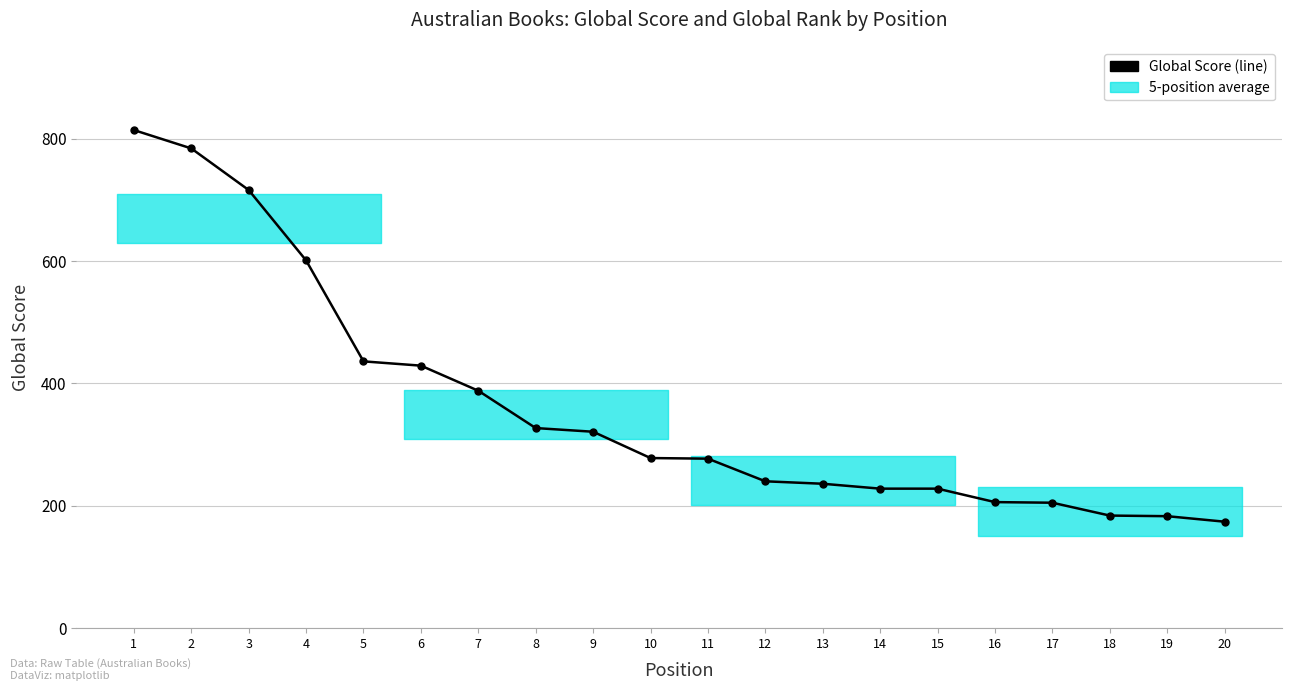

What is the difference between the second highest and minimum values?

610